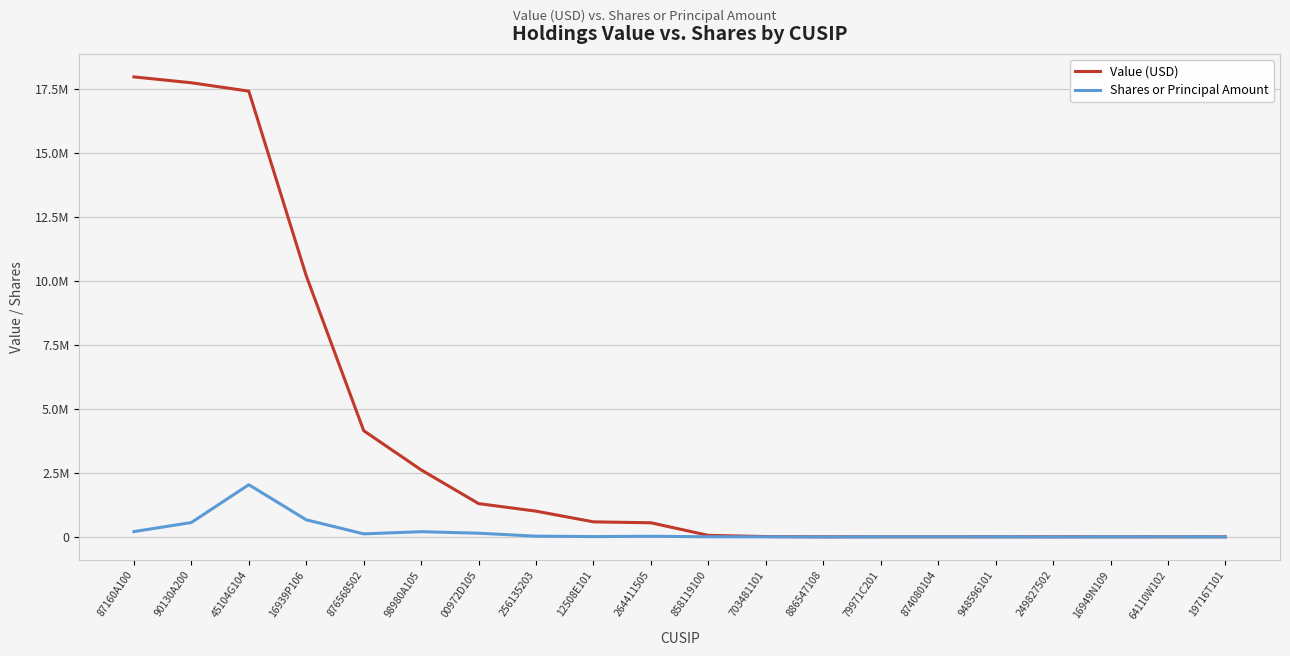

What are all the series names shown in the legend?

Value (USD), Shares or Principal Amount